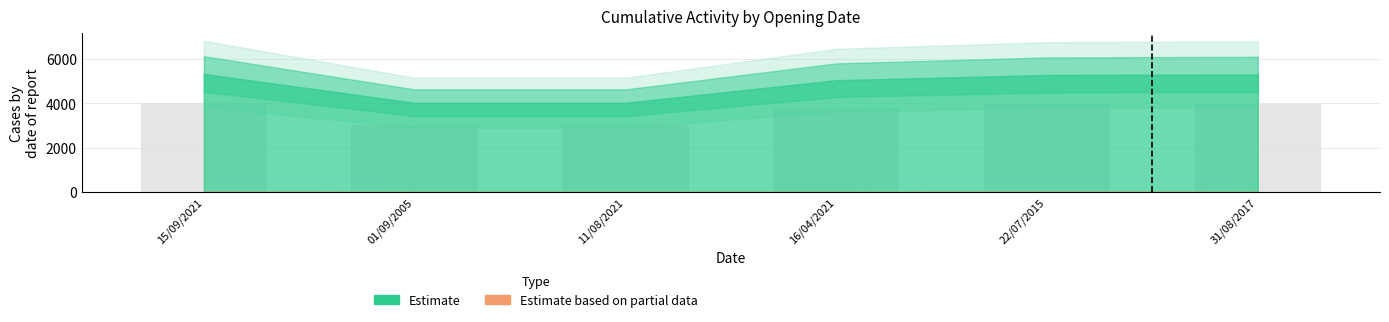

Count the number of values greater than 3962.

3